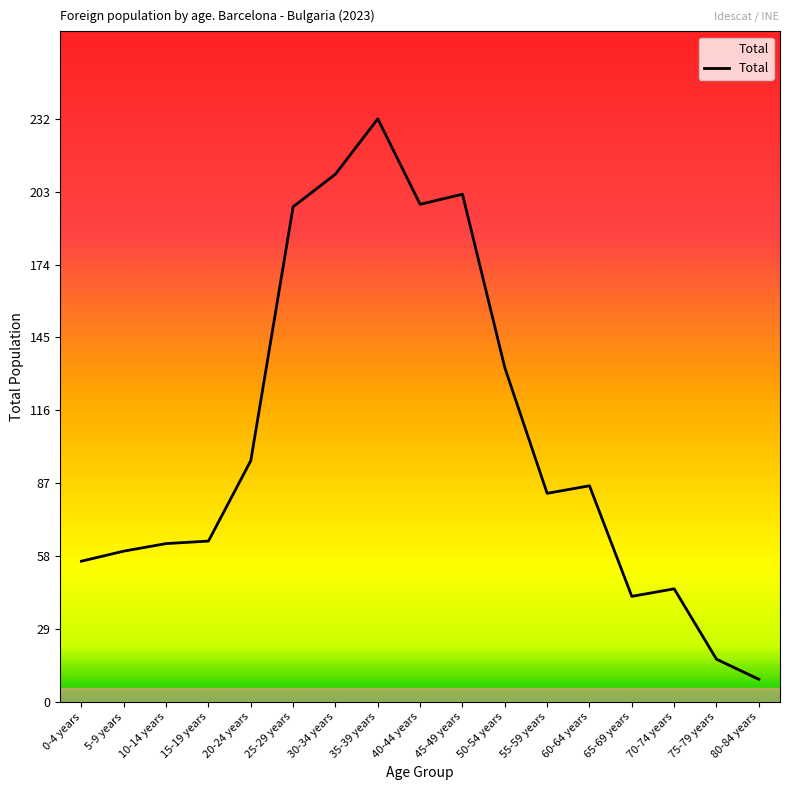

Which has a higher value, 40-44 years or 35-39 years?

35-39 years